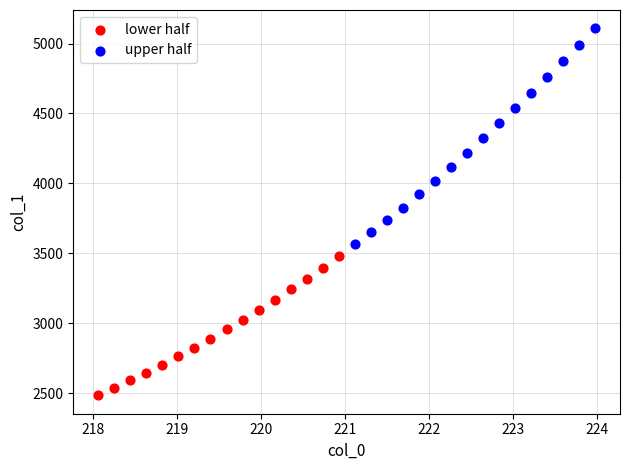

Which series contains the highest Y value?

upper half